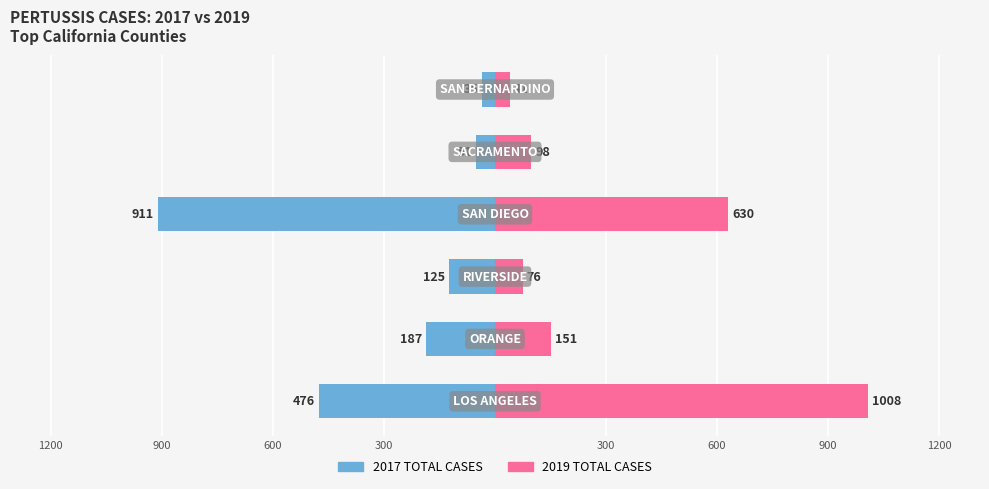

Is it true that 2017 TOTAL CASES equals -35 at 600?

True